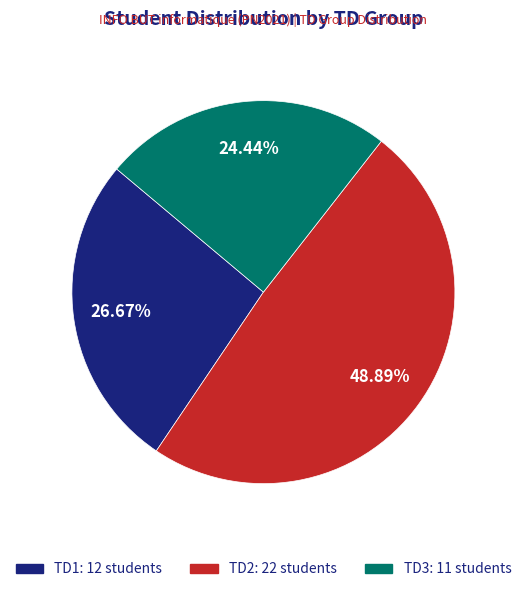

To the nearest percent, what is the combined percentage of TD1 and TD3?

51%